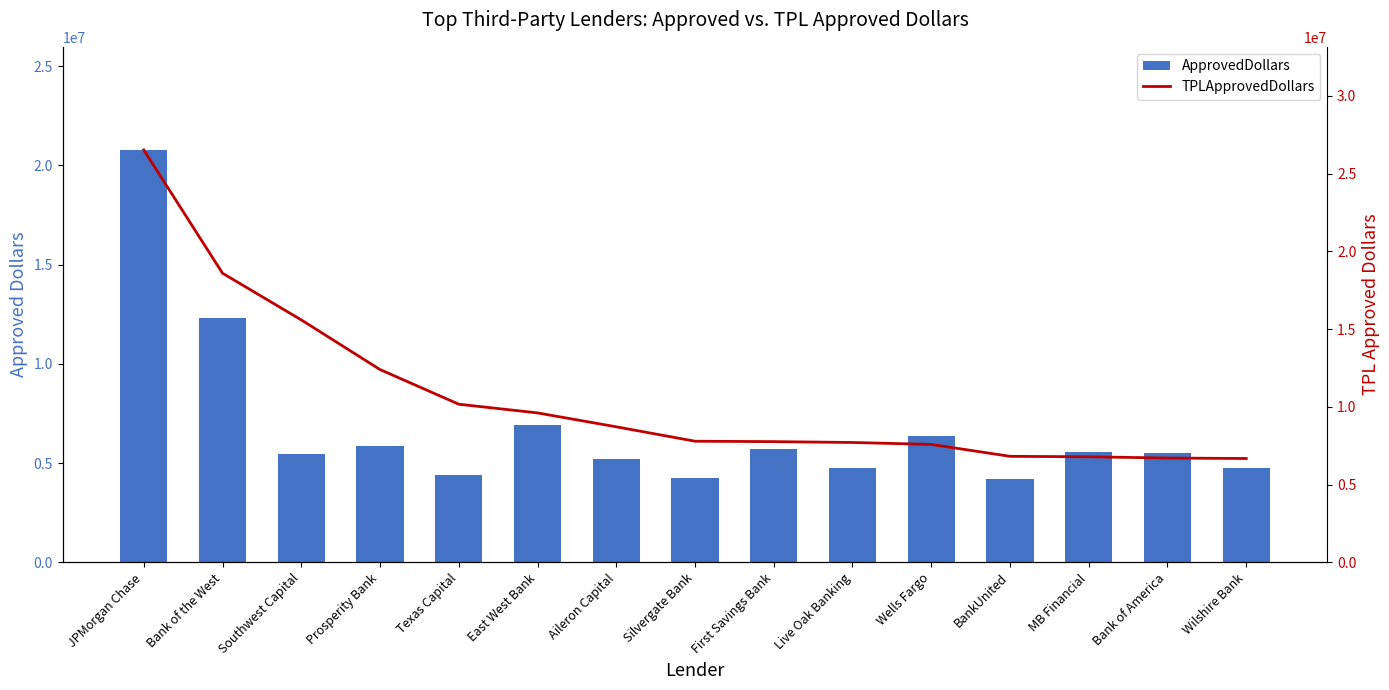

Rank the series by their average value, from lowest to highest.

ApprovedDollars, TPLApprovedDollars